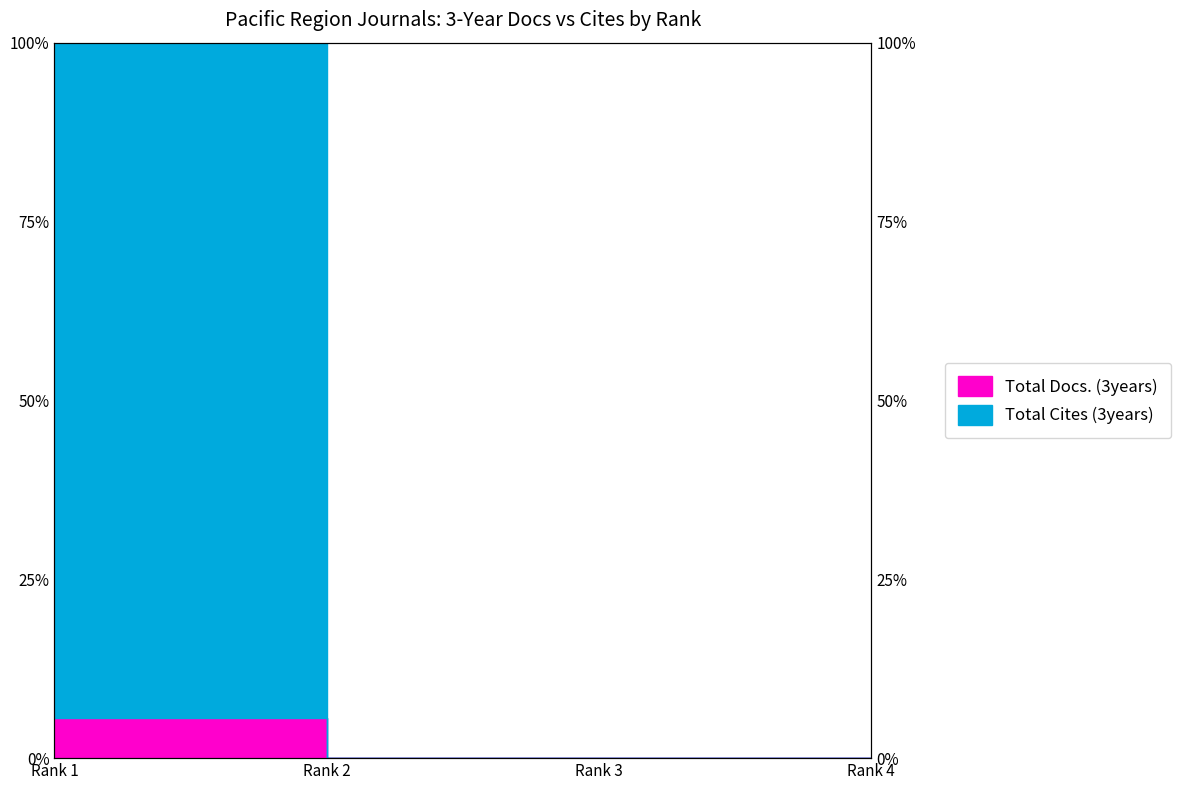

At Rank 3, list the series in order from smallest to largest.

Total Docs. (3years), Total Cites (3years)